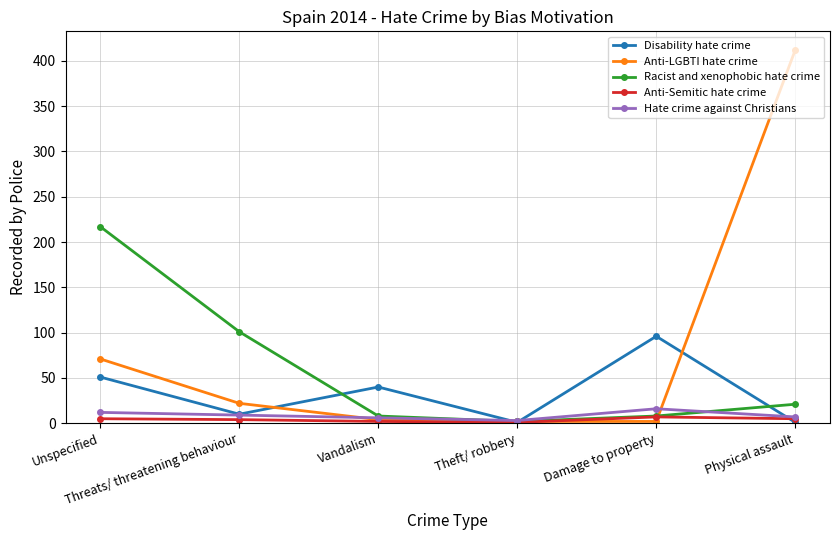

Rank the series by their maximum value, from lowest to highest.

Anti-Semitic hate crime, Hate crime against Christians, Disability hate crime, Racist and xenophobic hate crime, Anti-LGBTI hate crime